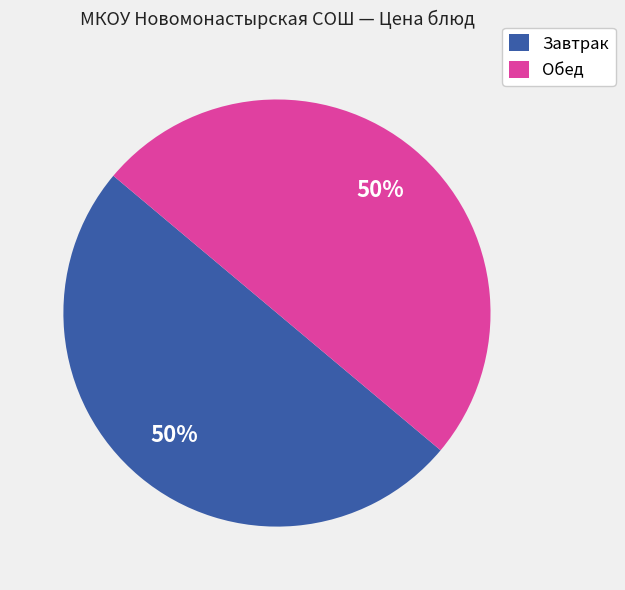

Combined, do Обед and Завтрак account for over 50%?

Yes